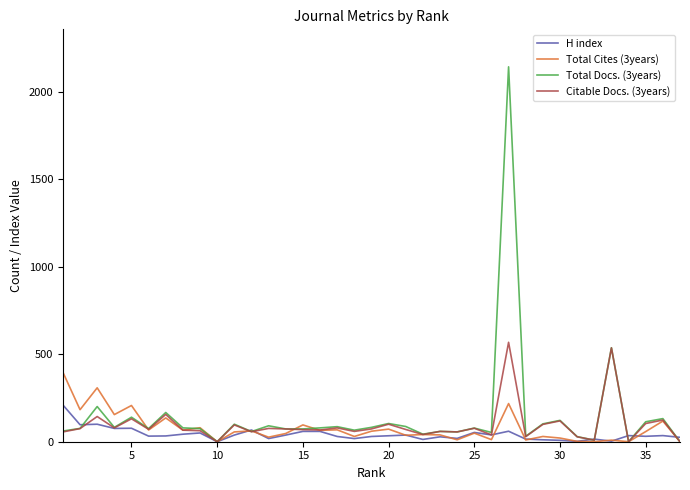

Is this an area chart (filled region under the line)?

No